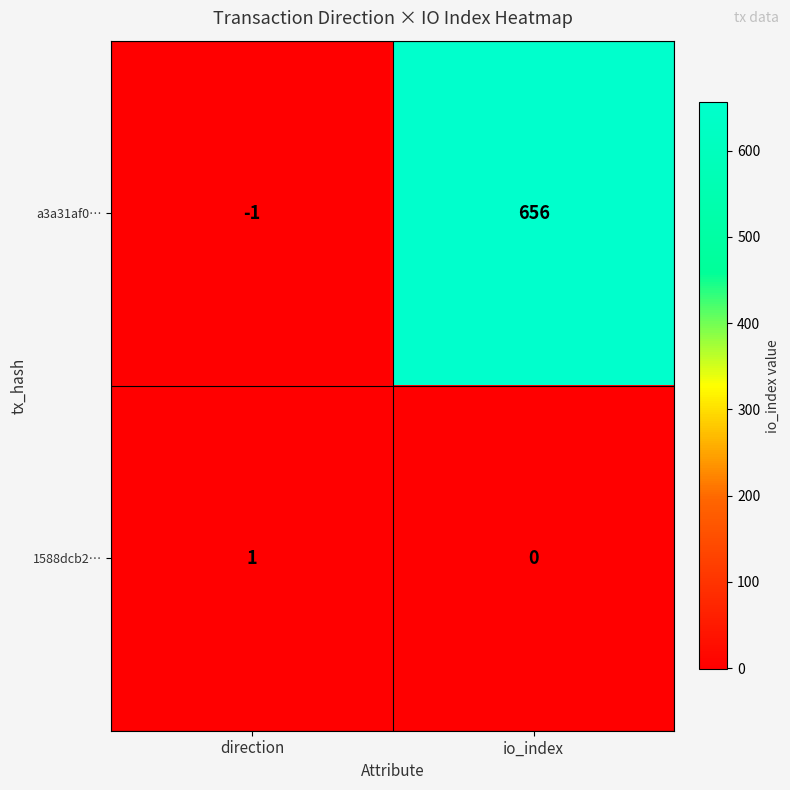

Which series has the widest spread of values?

a3a31af0…